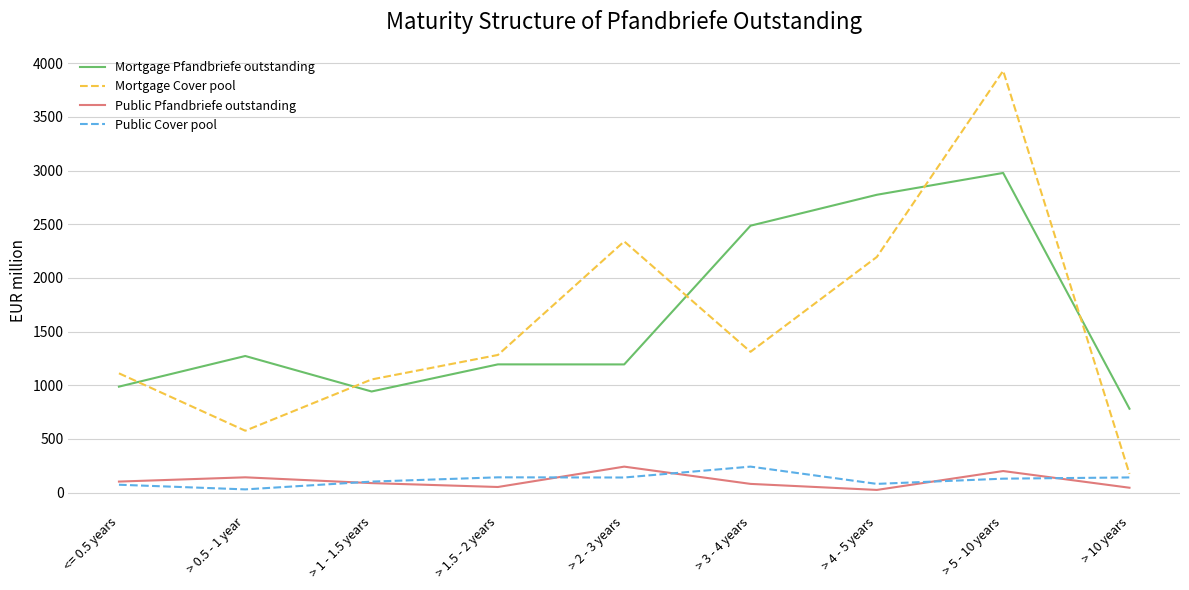

At which category is the sum across all series the highest?

> 5 - 10 years